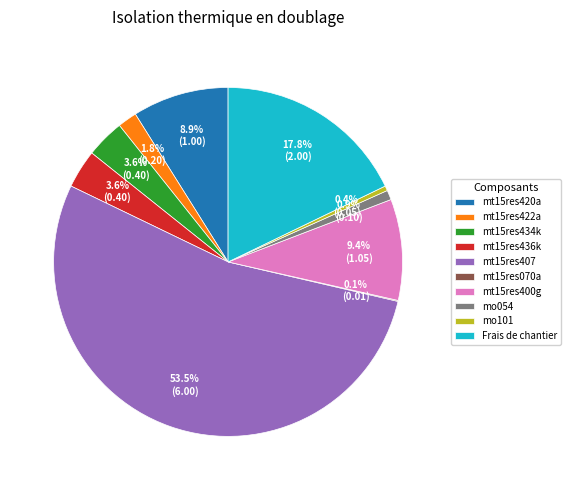

What is the ratio of the value at Frais de chantier to the value at mt15res407?

0.3